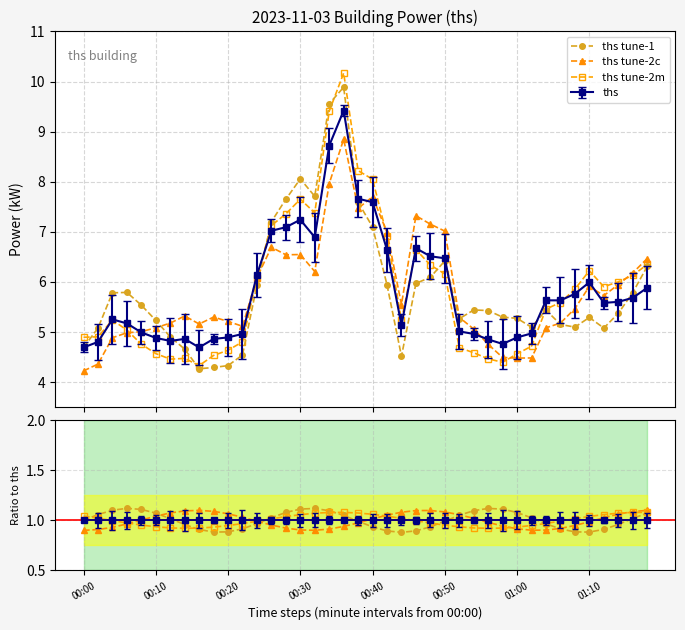

True or false: tune-2m / ths and ths tune-2m intersect in this chart.

False